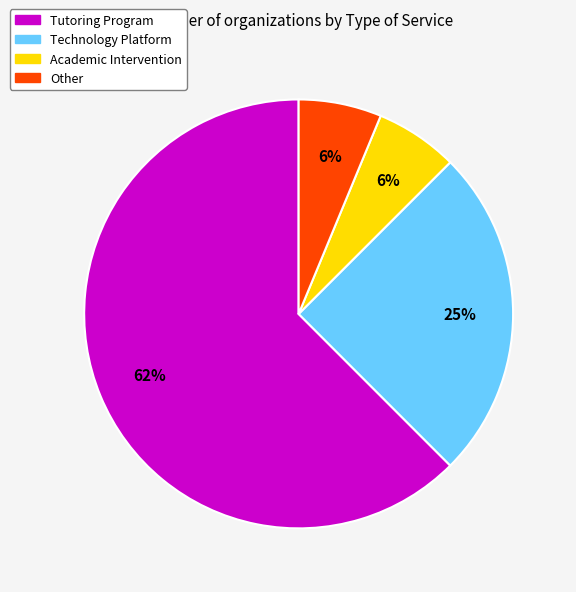

Which category has the biggest portion of the pie?

Tutoring Program